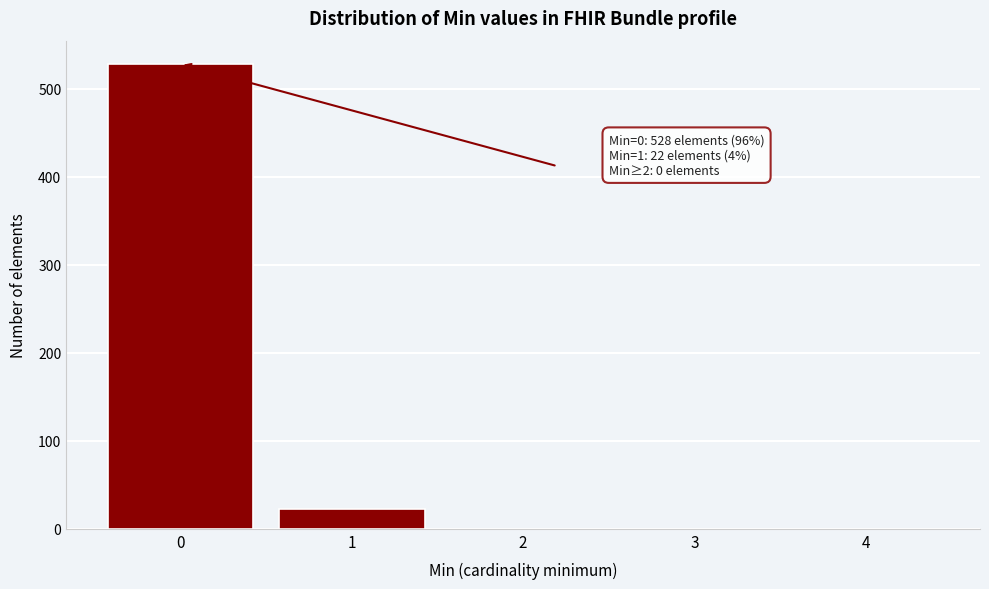

Over which range of the x-axis is the bar tallest?

-0.5 to 0.5